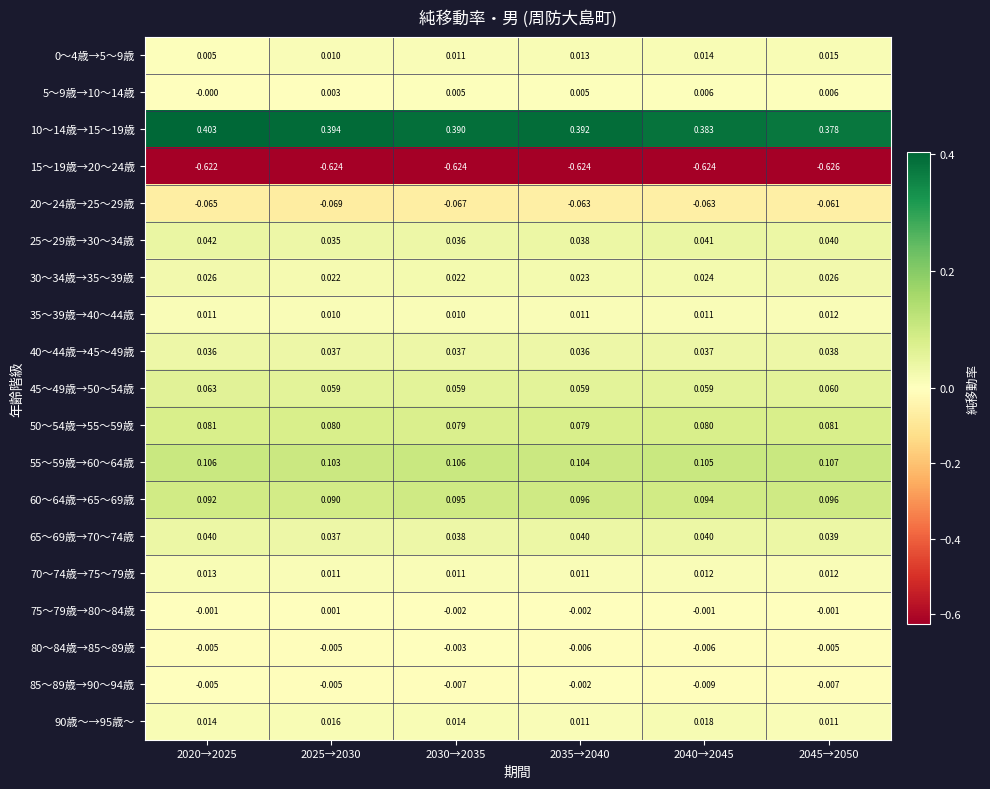

Which series changed the most between 2025→2030 and 2040→2045?

10～14歳→15～19歳